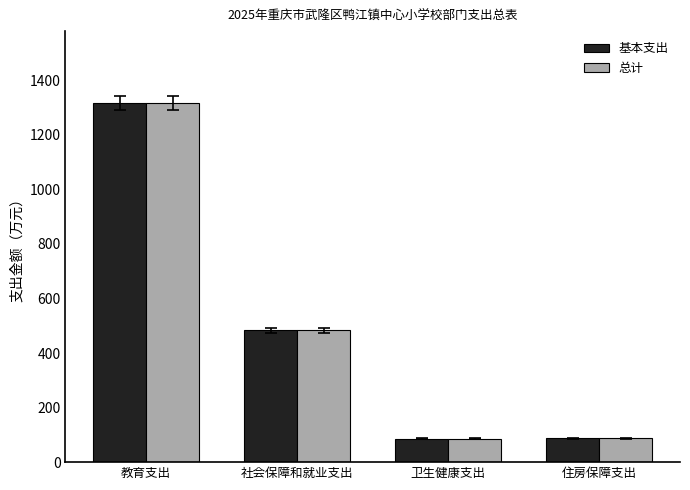

What is the value of the 总计 bar at the 1st from the left?

1316.8